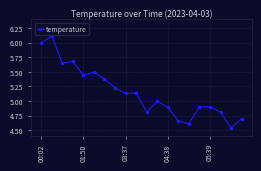

What is the value of the 12th point from the left?

5.0